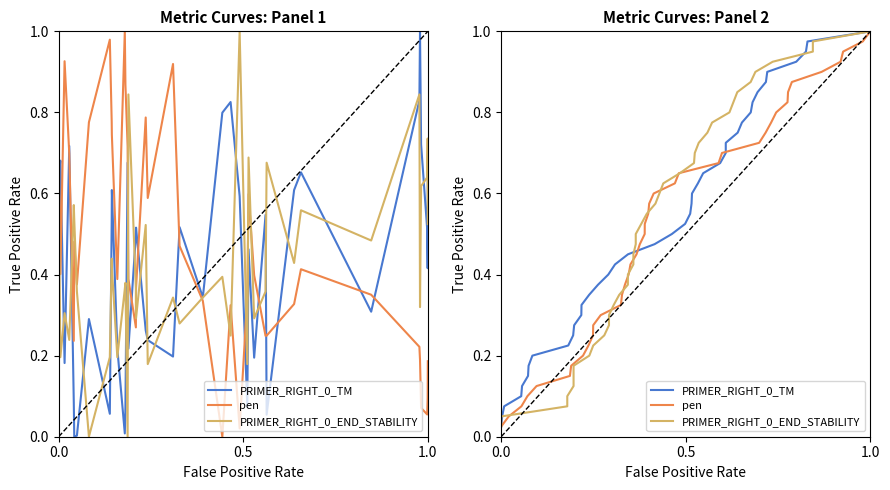

At which category is the sum across all series the highest?

1.0